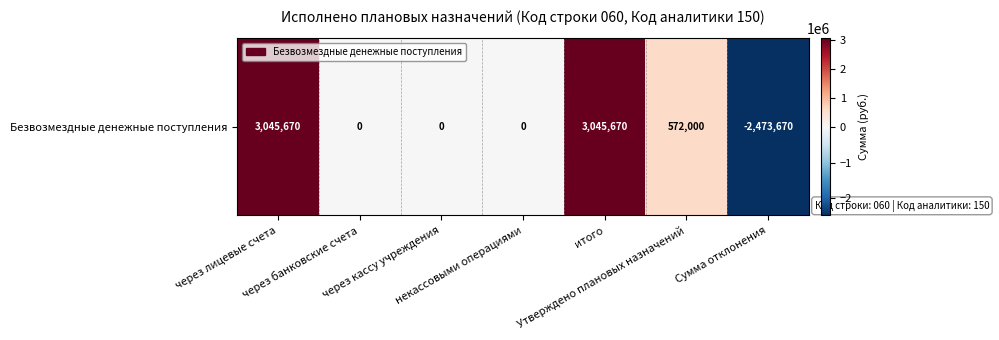

Where is the data nearest to the value 286000?

через банковские счета